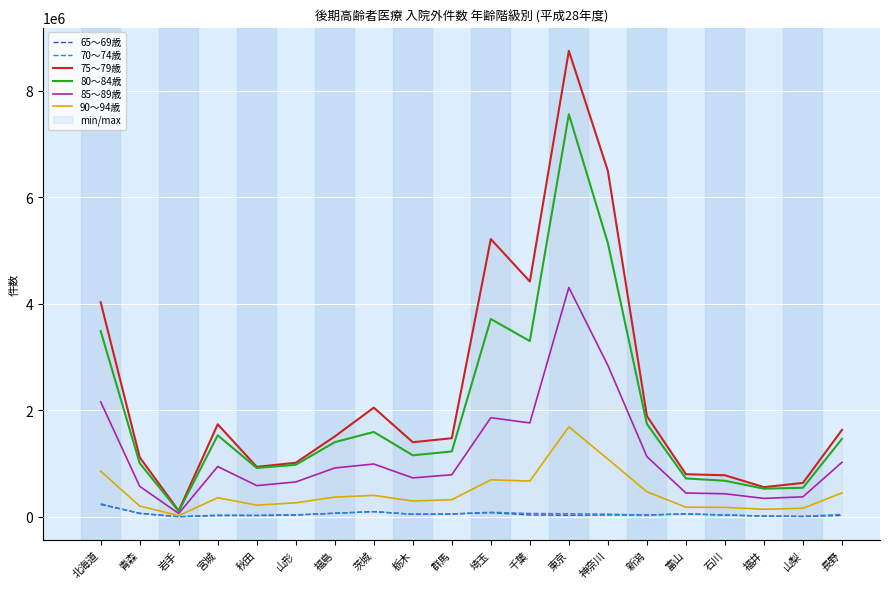

Count the number of categories in the chart.

20